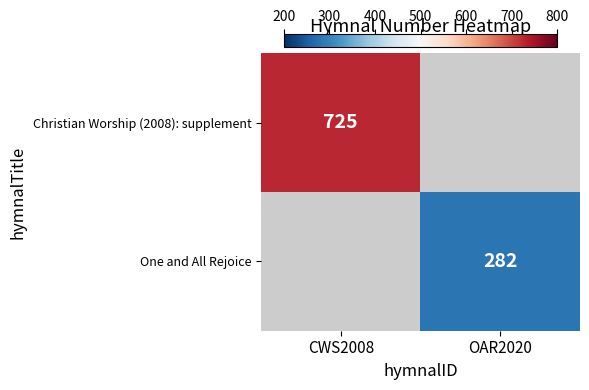

Is it true that Christian Worship (2008): supplement equals 1202 at CWS2008?

False